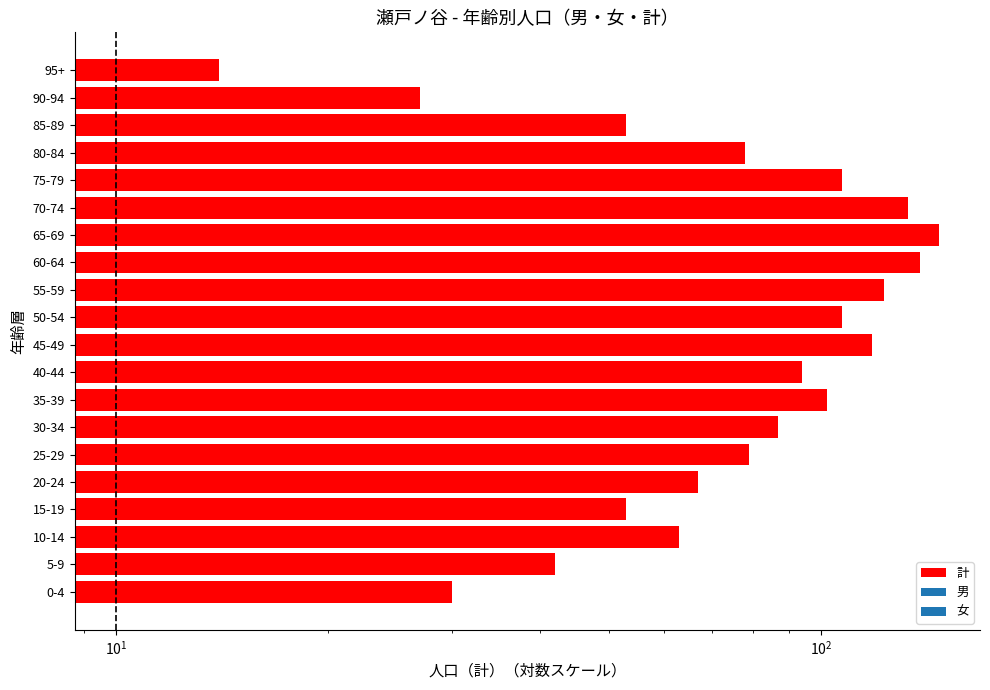

Between 75-79 and 30-34, which is larger?

75-79